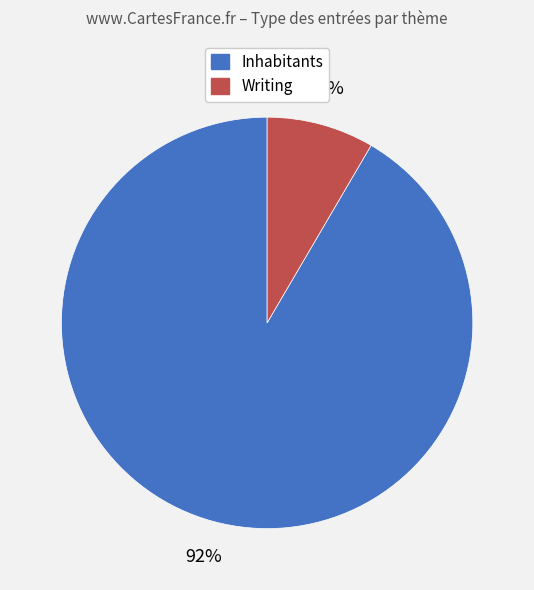

What percentage is the Writing slice, to the nearest percent?

8%